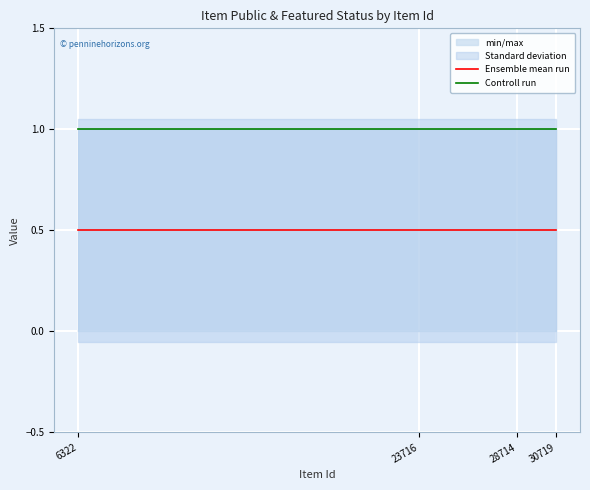

List the labels in order of Controll run value, largest first.

6322, 23716, 28714, 30719